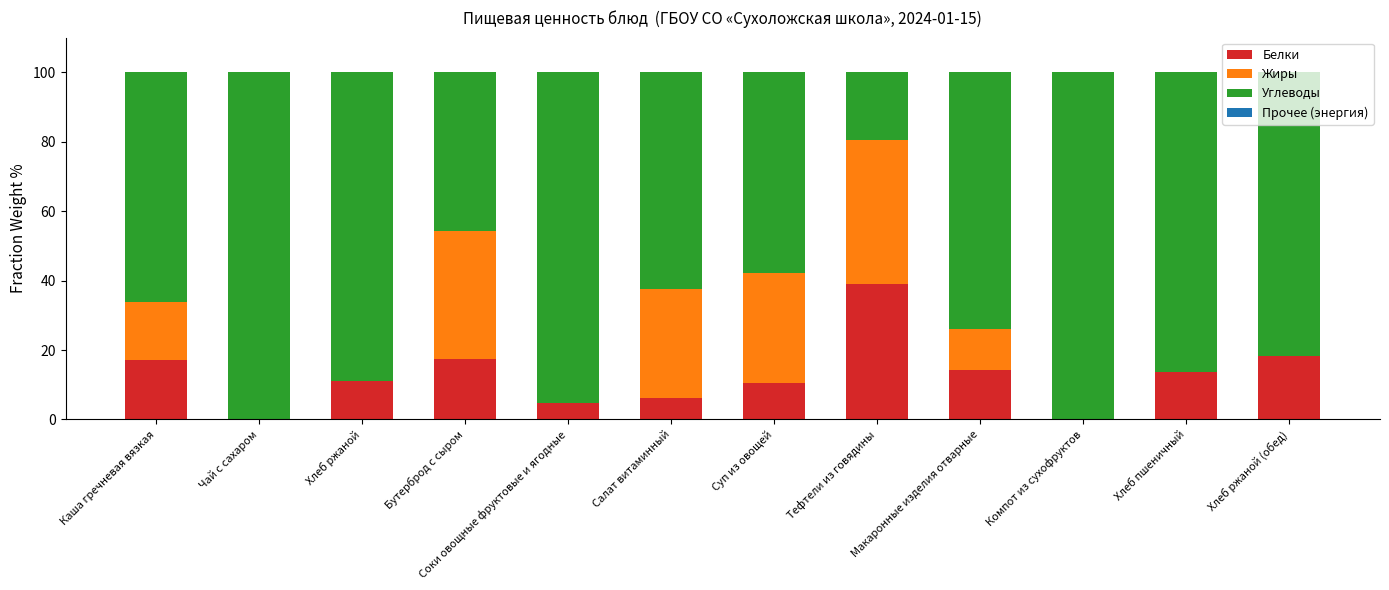

How many distinct data groups are displayed?

4